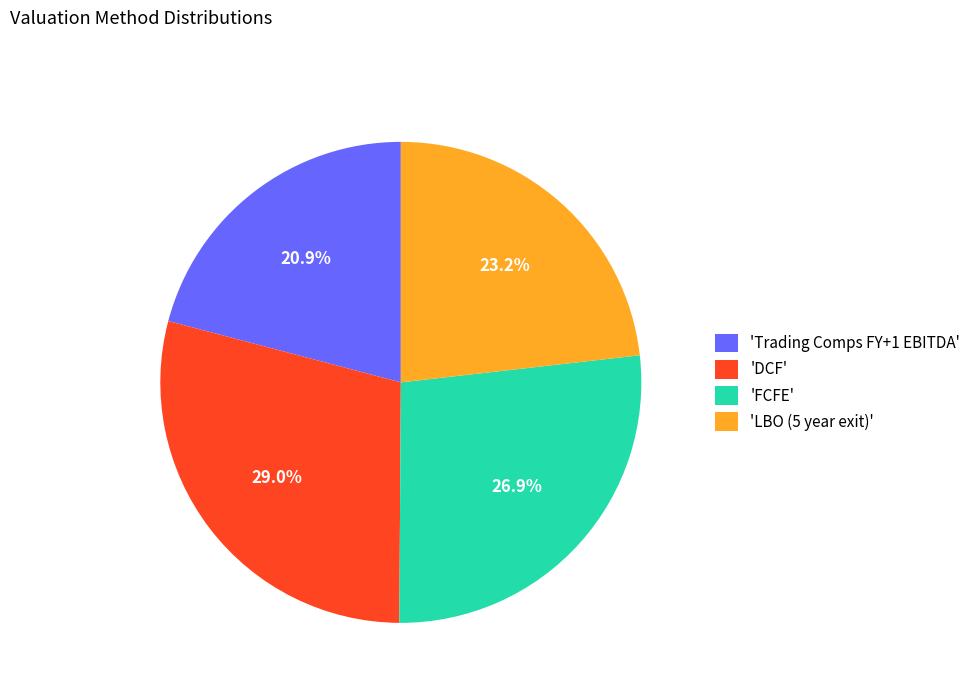

Do 'Trading Comps FY+1 EBITDA' and 'FCFE' together represent more than half of the pie?

No